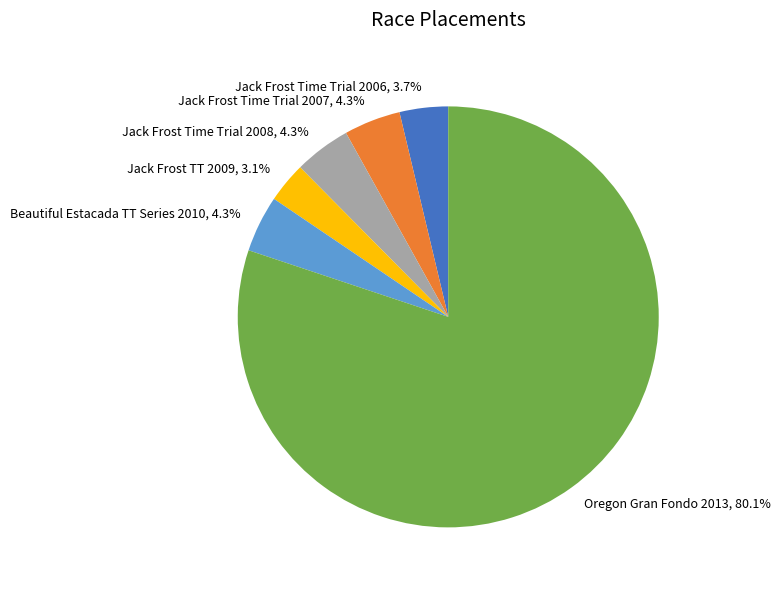

Count the number of slices in the pie.

6